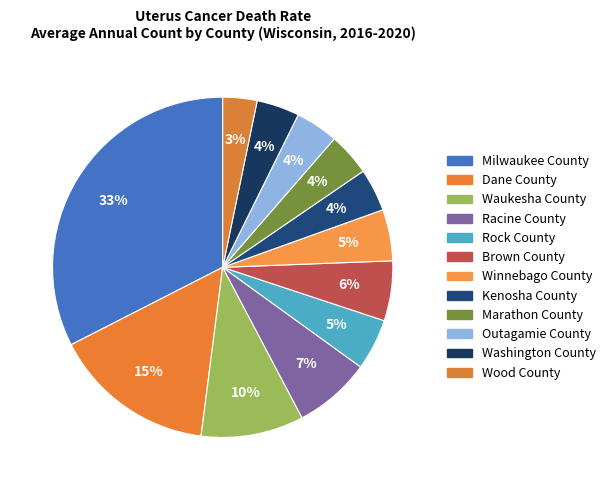

To the nearest percent, what is the combined percentage of Kenosha County and Waukesha County?

14%